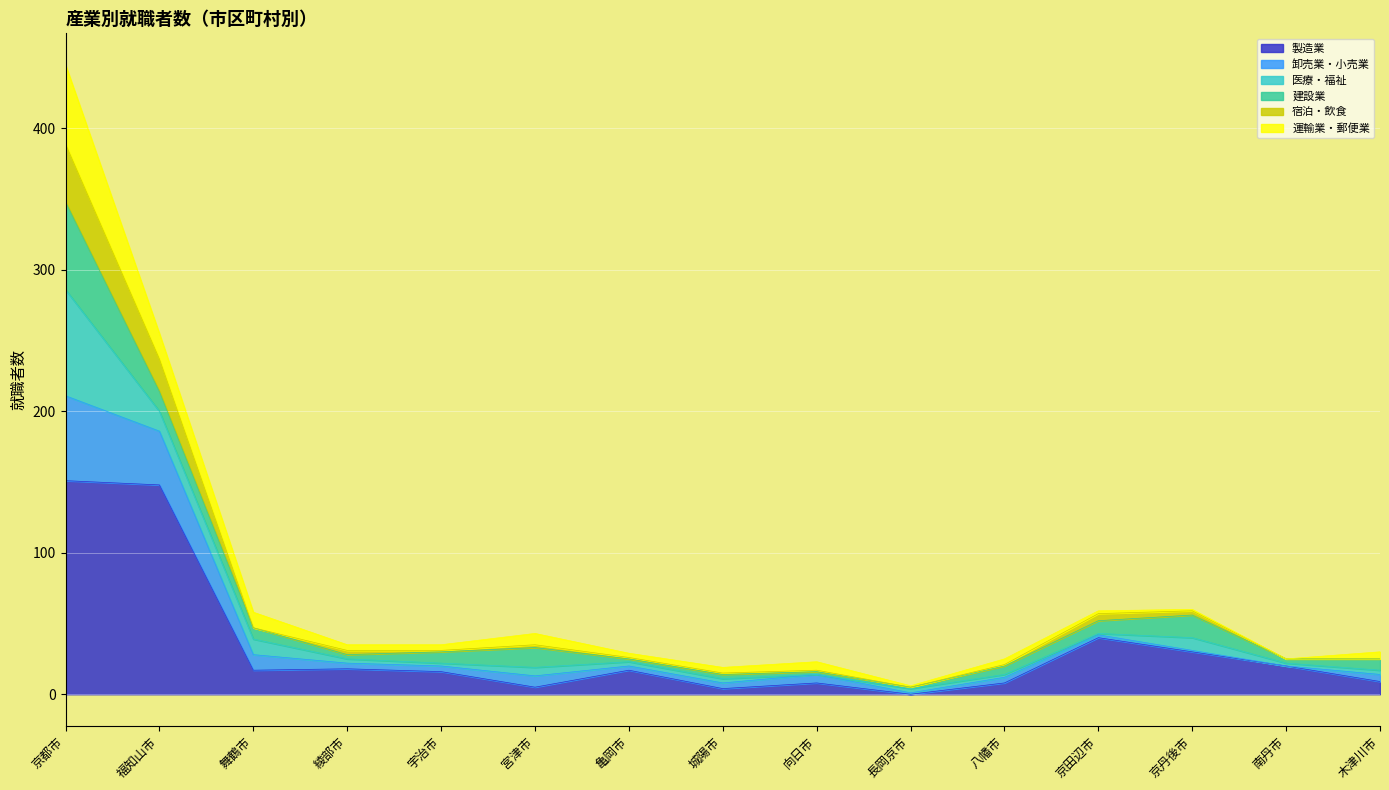

Where is the first local maximum for 卸売業・小売業?

宮津市